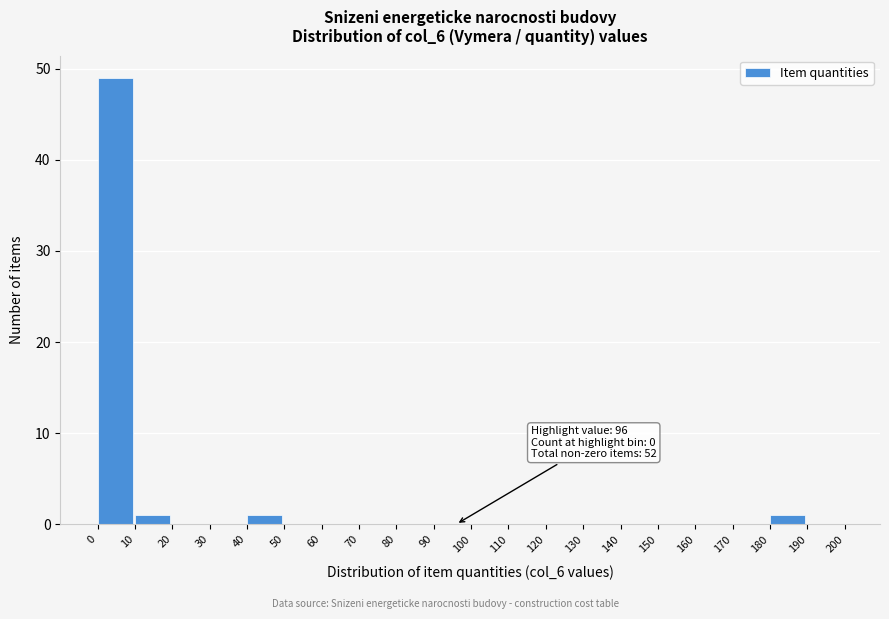

Which range on the x-axis has the tallest bar?

0 to 10